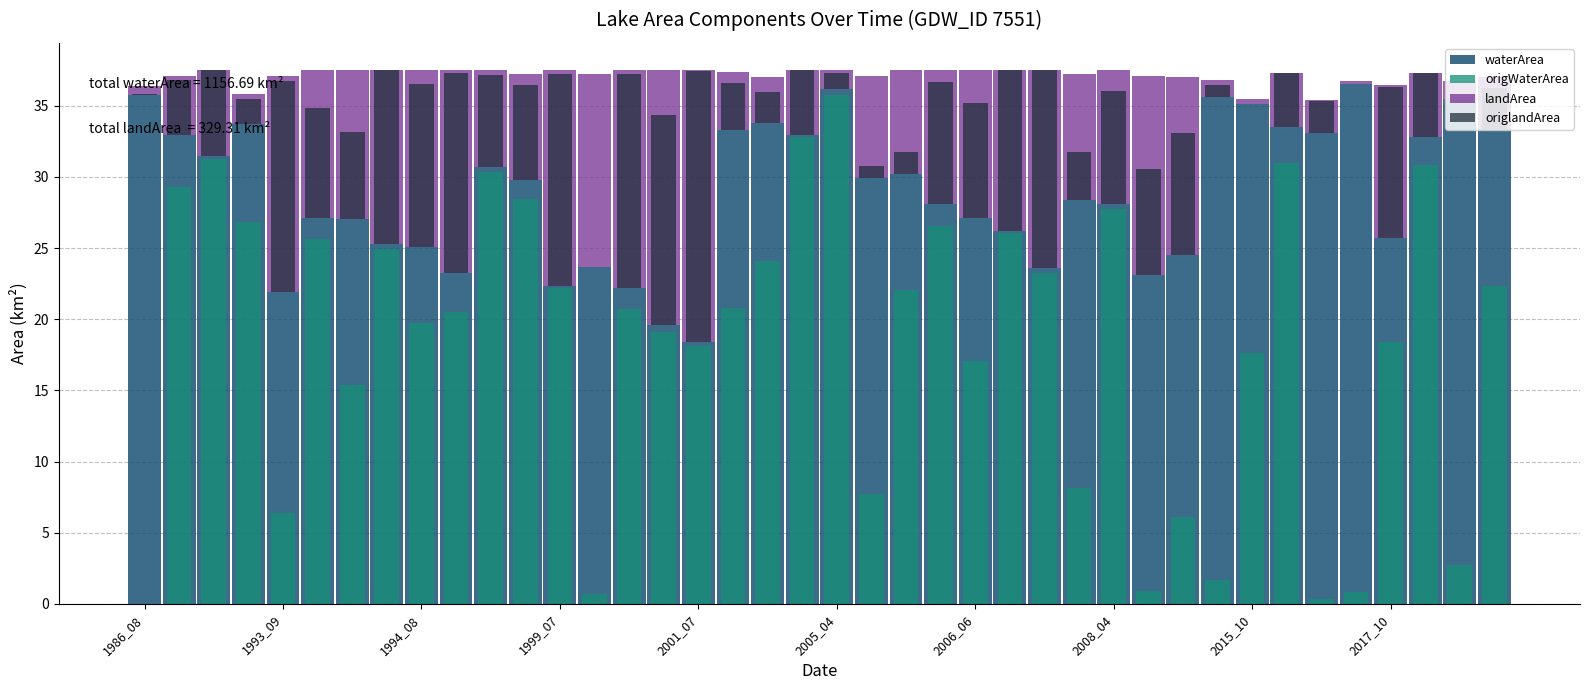

How many distinct data groups are displayed?

4